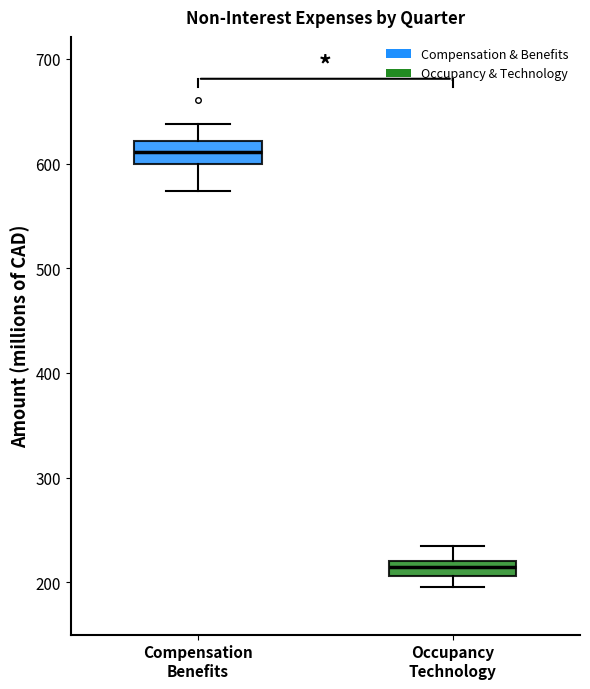

Where does the upper whisker of the box for Occupancy Technology end on the y-axis? The values are not printed on the chart, so give them approximately, as read against the axis.

240